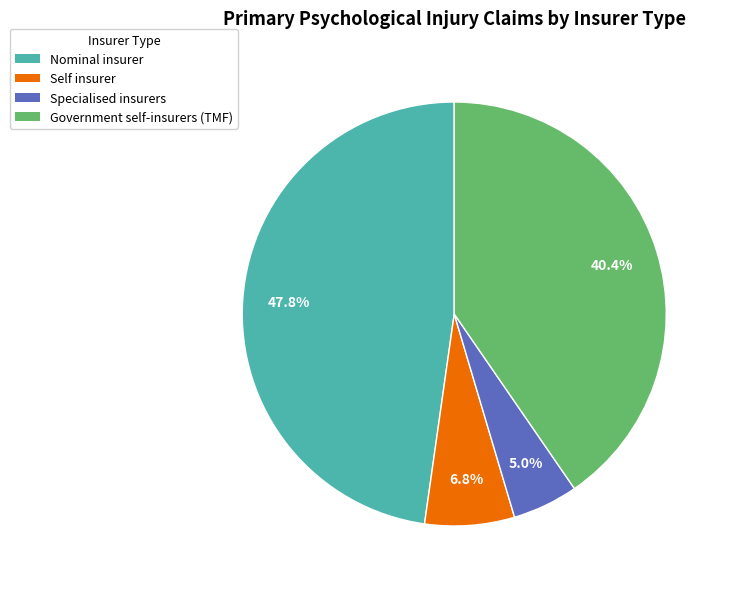

Rank the categories by value from lowest to highest.

Specialised insurers, Self insurer, Government self-insurers (TMF), Nominal insurer